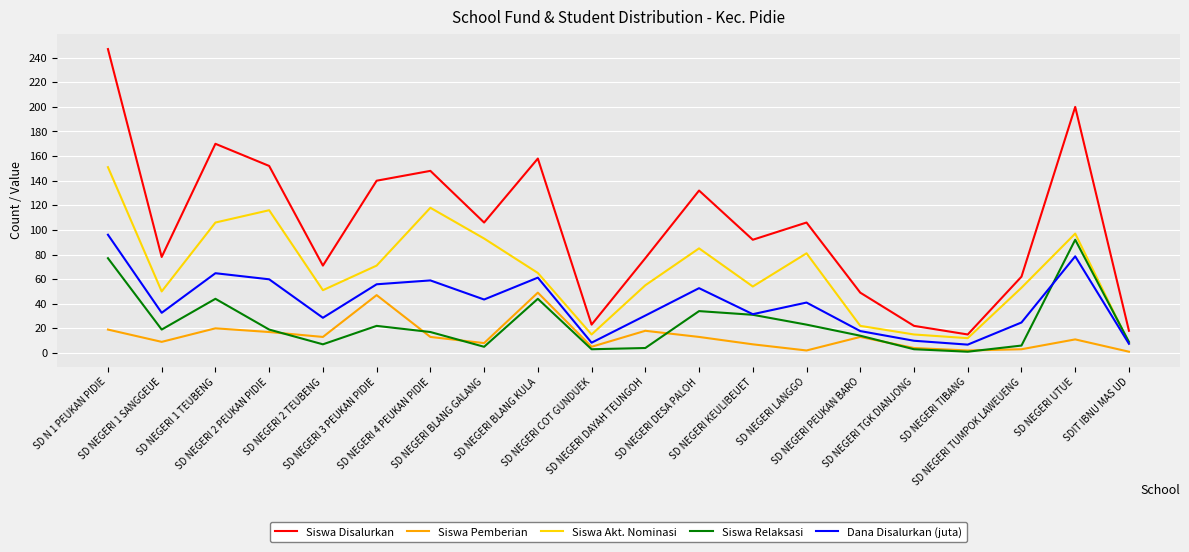

Where is the first local minimum for Siswa Akt. Nominasi?

SD NEGERI 1 SANGGEUE